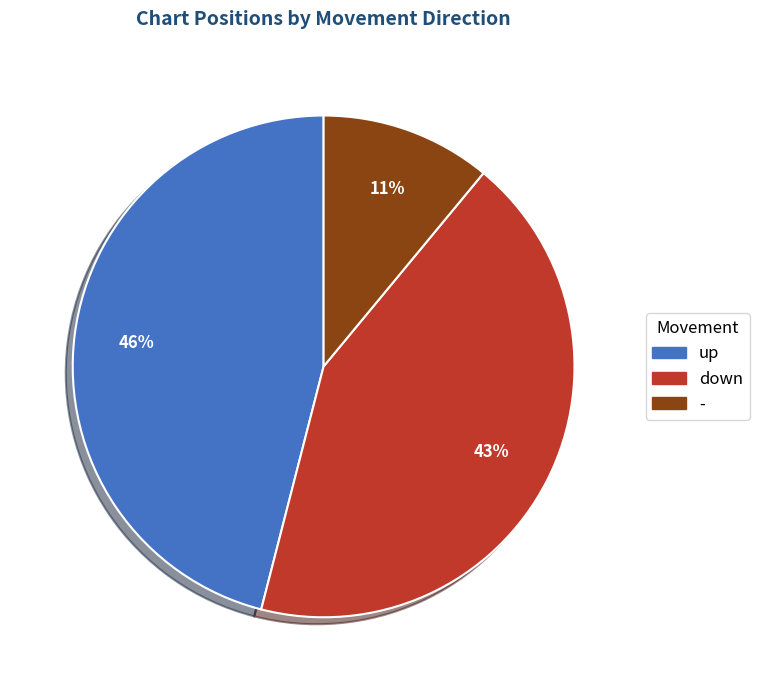

To the nearest percent, what portion does down represent?

43%